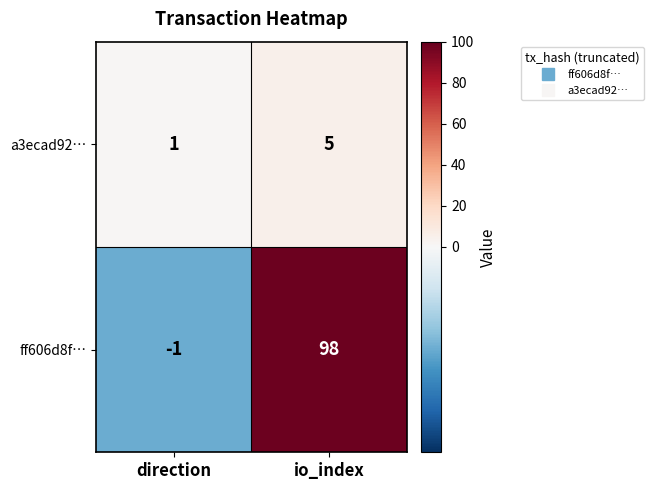

At which category is the sum across all series the highest?

io_index